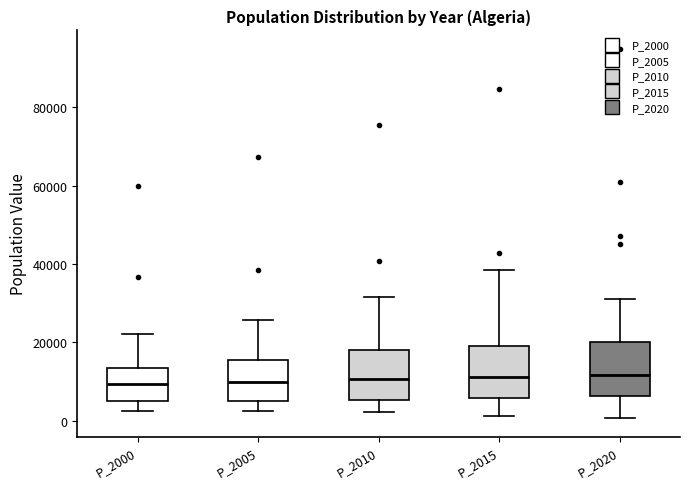

Reading left to right, read every box against the y-axis: the position of its median line, the range the box covers, and the ends of its whiskers. The values are not printed on the chart, so give them approximately, as read against the axis.

P_2000: median 10000, box 6000 to 14000, whiskers 2000 to 22000
P_2005: median 10000, box 4000 to 16000, whiskers 2000 to 26000
P_2010: median 10000, box 6000 to 18000, whiskers 2000 to 32000
P_2015: median 12000, box 6000 to 20000, whiskers 2000 to 38000
P_2020: median 12000, box 6000 to 20000, whiskers 0 to 32000